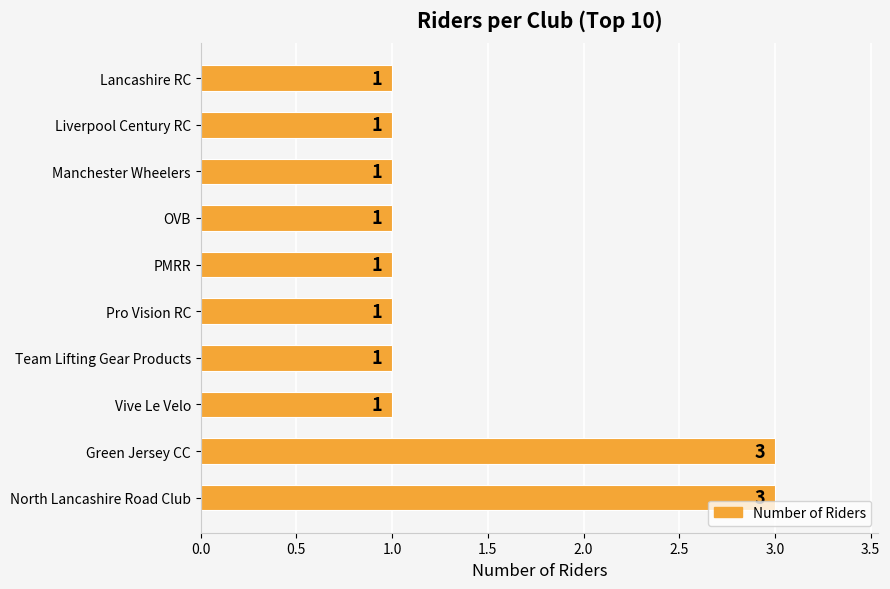

Which has a higher value, Green Jersey CC or PMRR?

Green Jersey CC